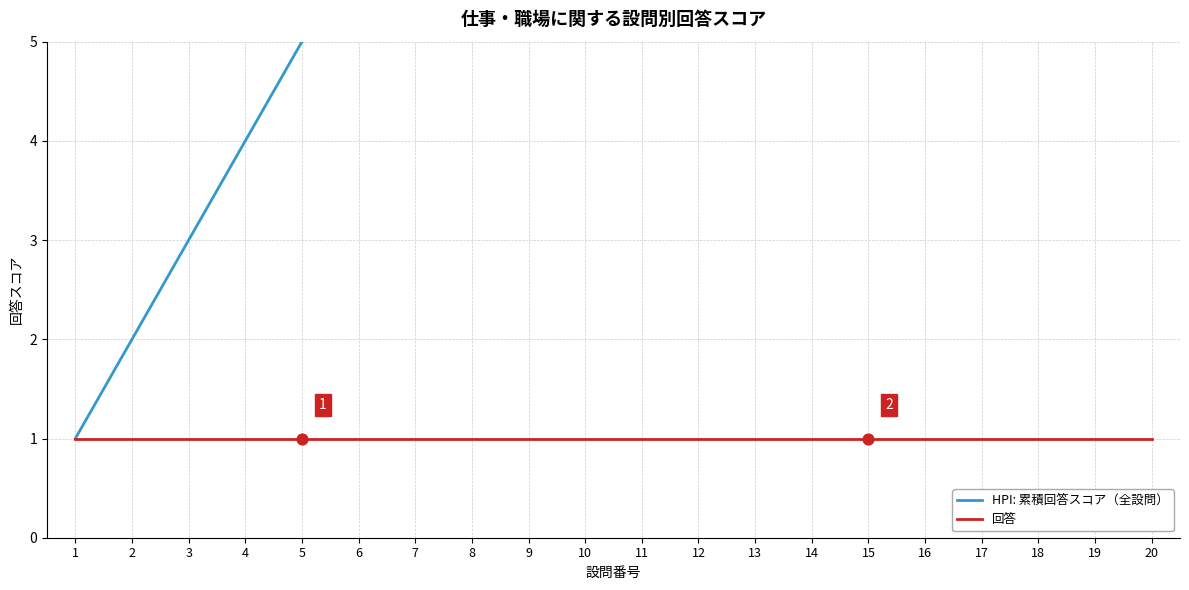

Which series reaches the maximum Y coordinate?

HPI: 累積回答スコア（全設問）